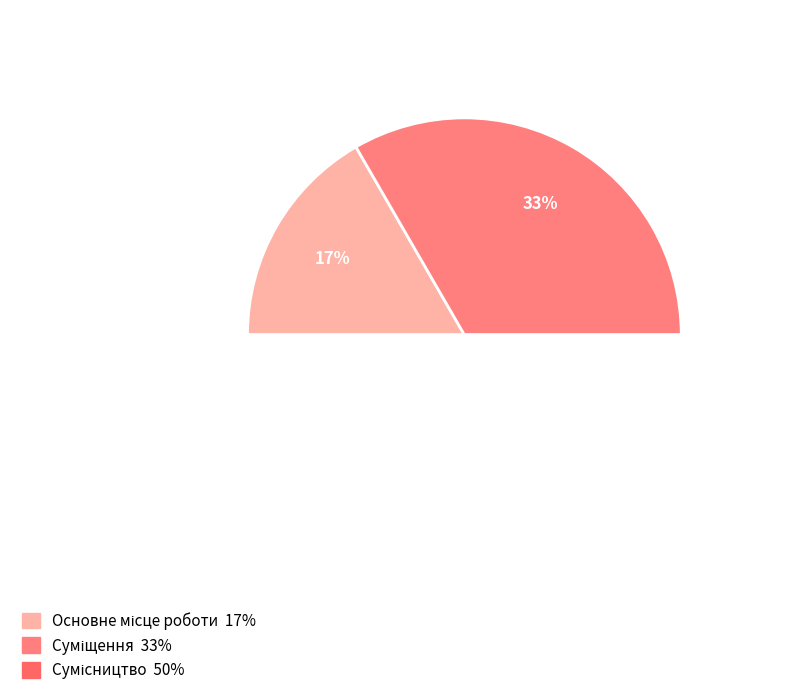

How much of the chart is everything except Сумісництво?

50.0%